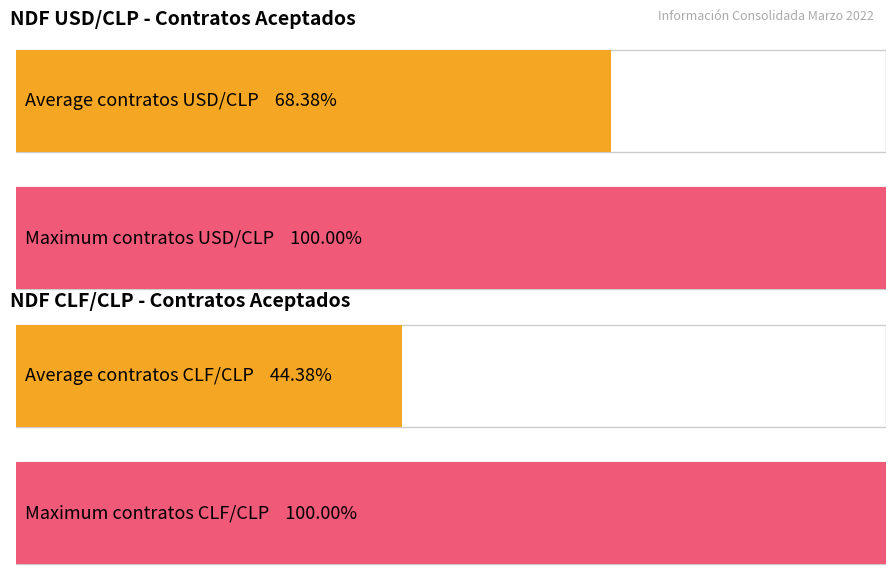

The value of NDF CLF/CLP - Contratos aceptados at 2022-03-01 is 5. True or false?

False